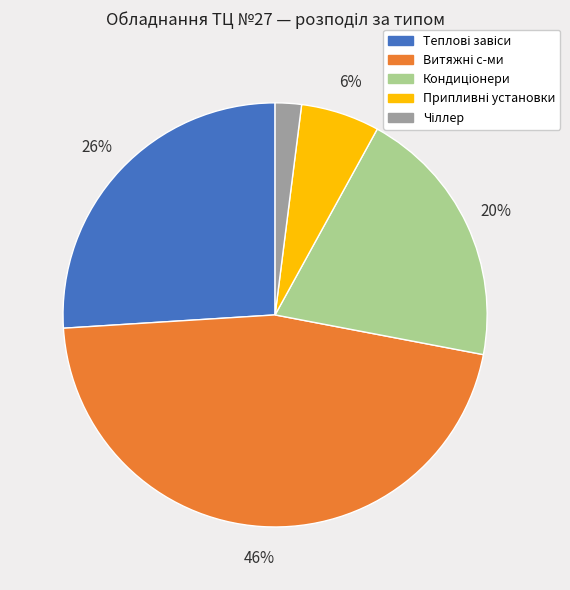

Is there any slice that represents more than half of the pie?

No